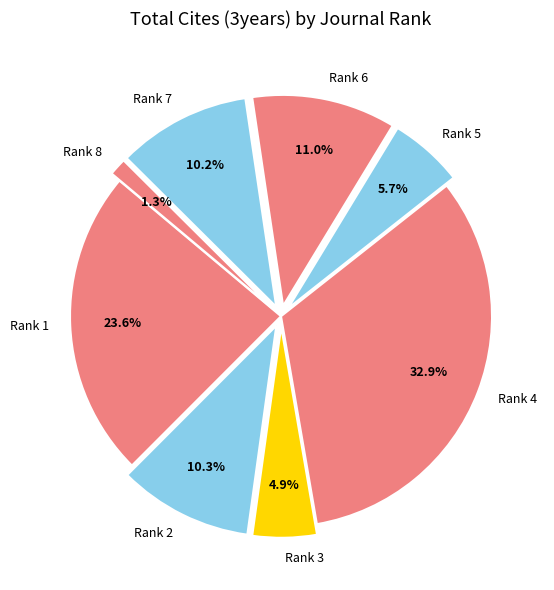

Approximately how many times larger is the value at Rank 1 compared to Rank 2?

2.3